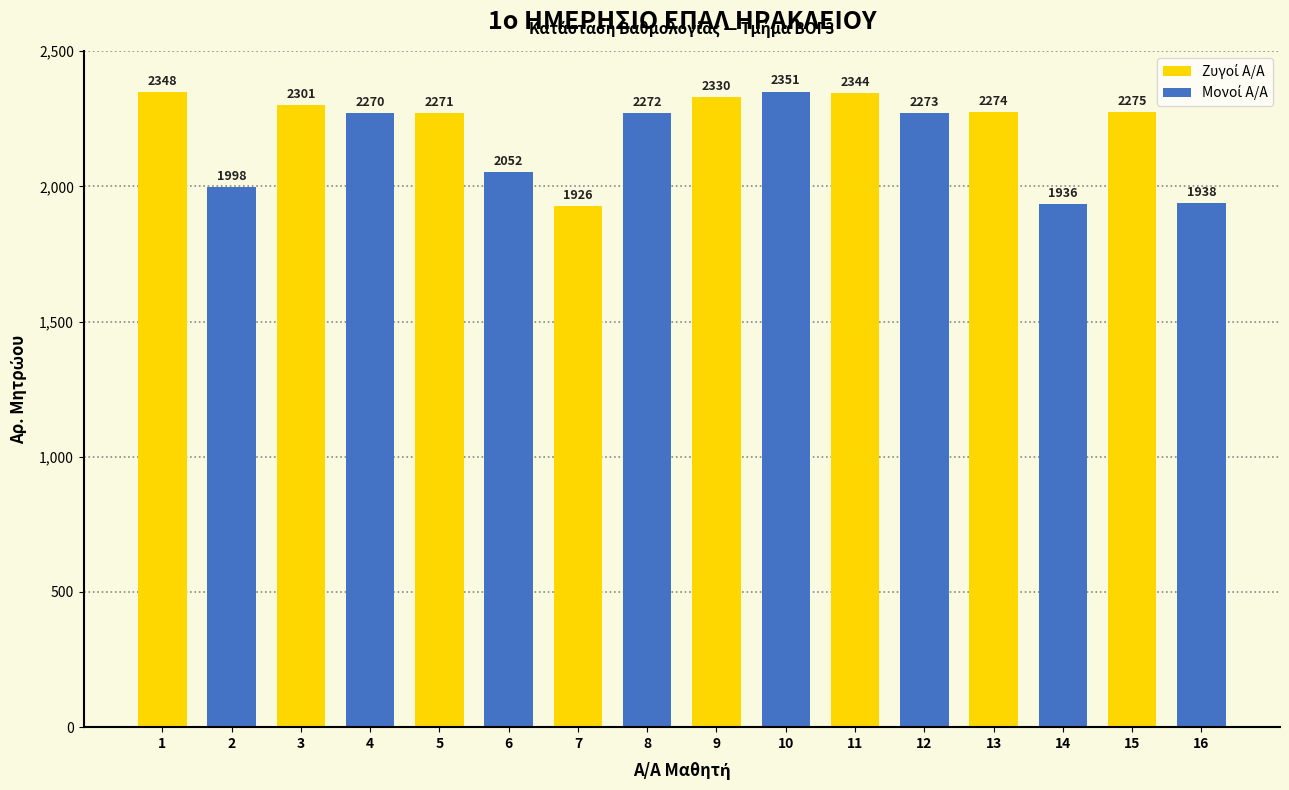

What is the spread (max minus min) of values at 3?

31